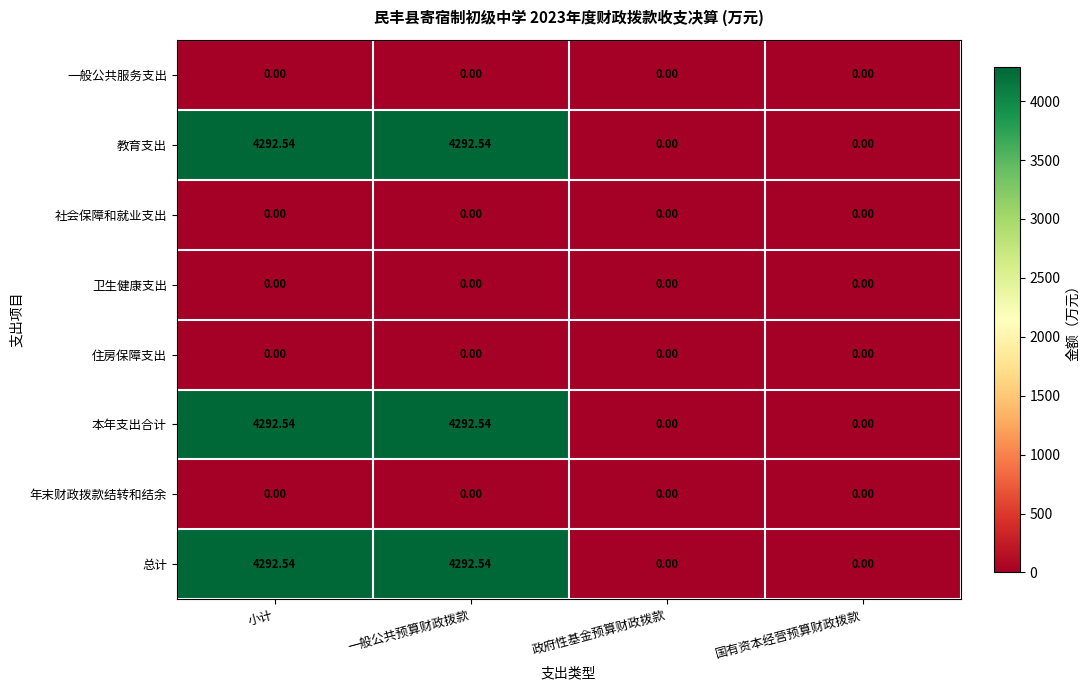

Where does the 本年支出合计 series first go above 4292?

小计